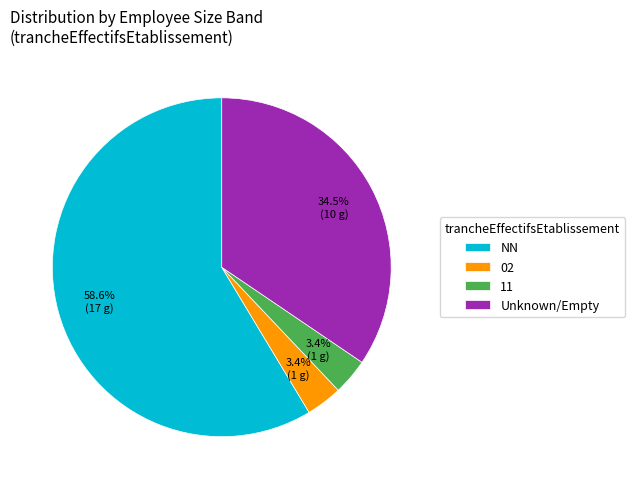

Does any single category account for the majority?

Yes